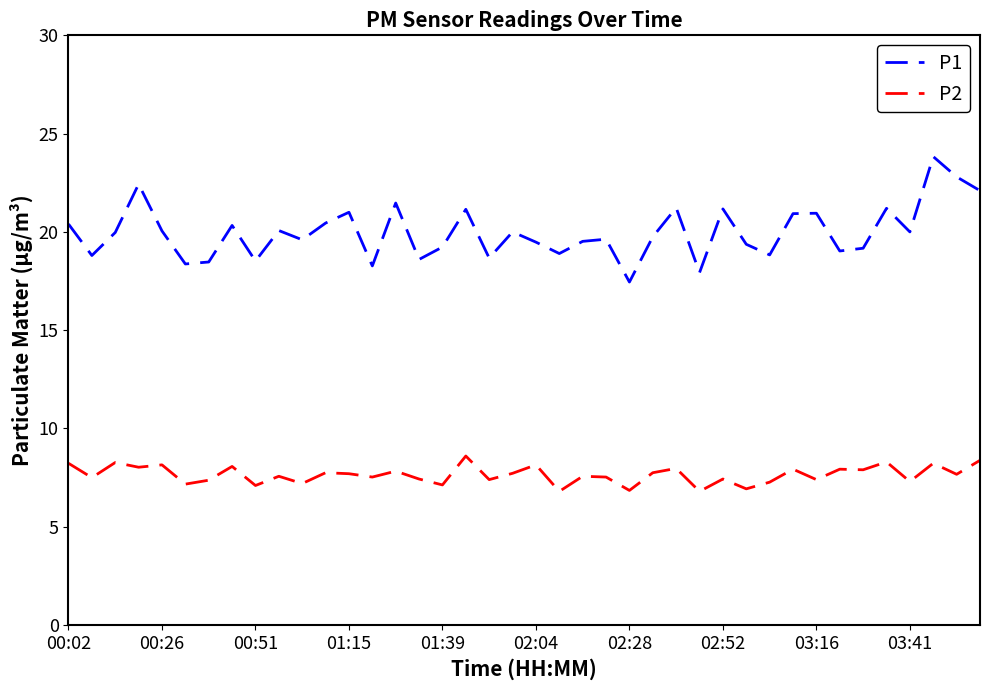

True or false: P2 has more than 2 points higher than both neighbors.

True